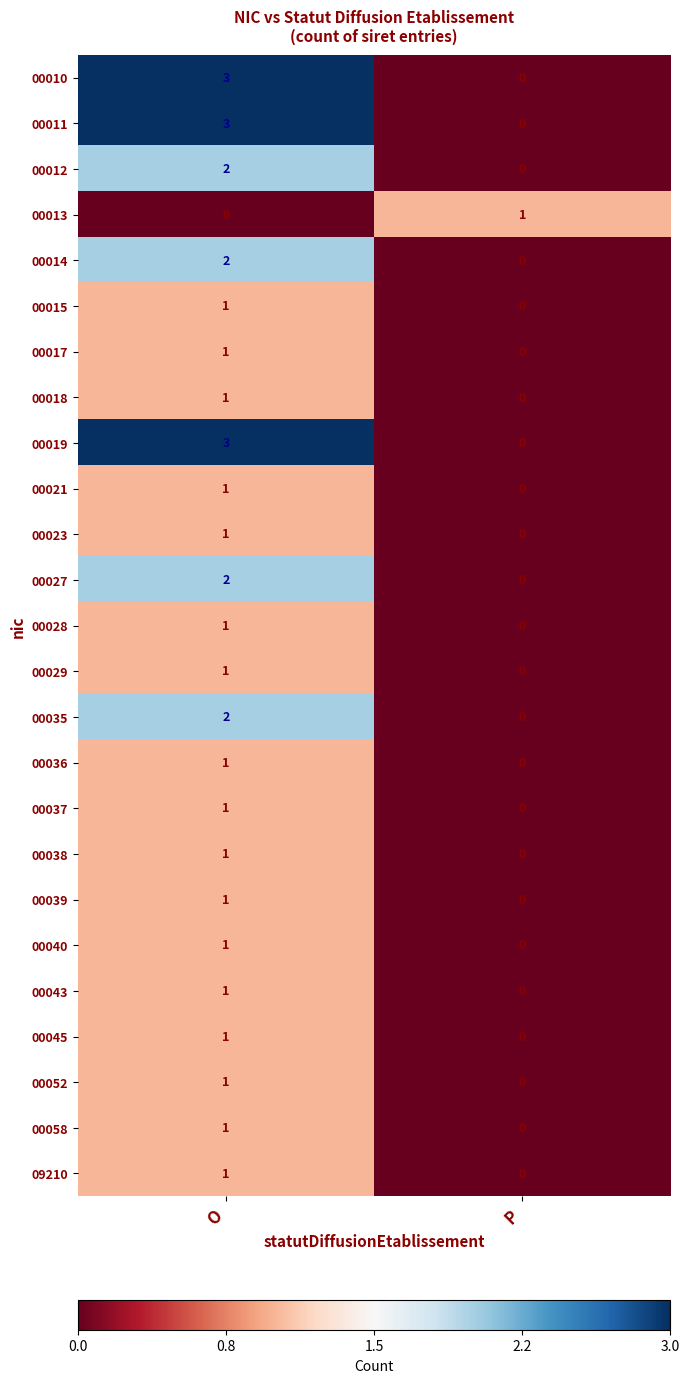

Rank the categories by 00027 value from highest to lowest.

O, P